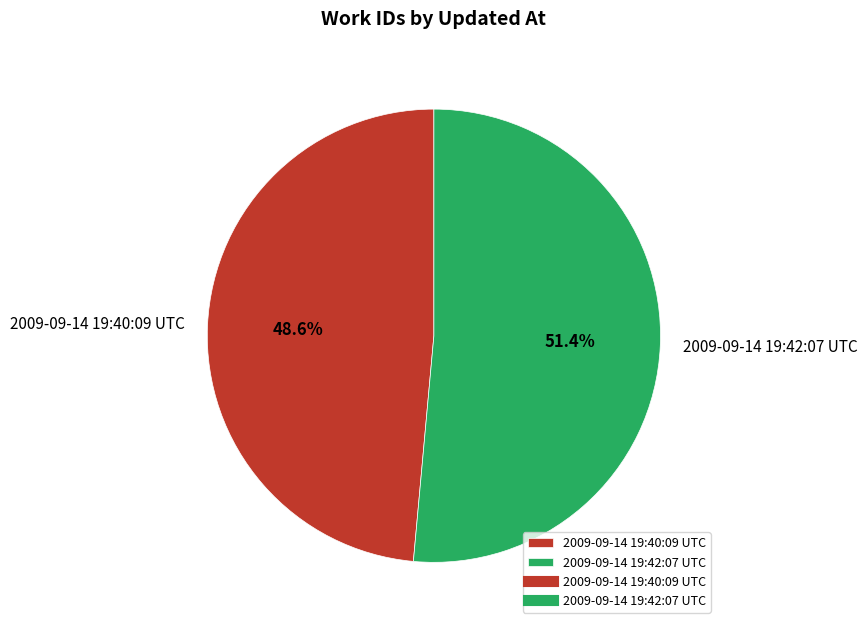

To the nearest percent, what is the difference between the 2009-09-14 19:42:07 UTC and 2009-09-14 19:40:09 UTC slice percentages?

3%